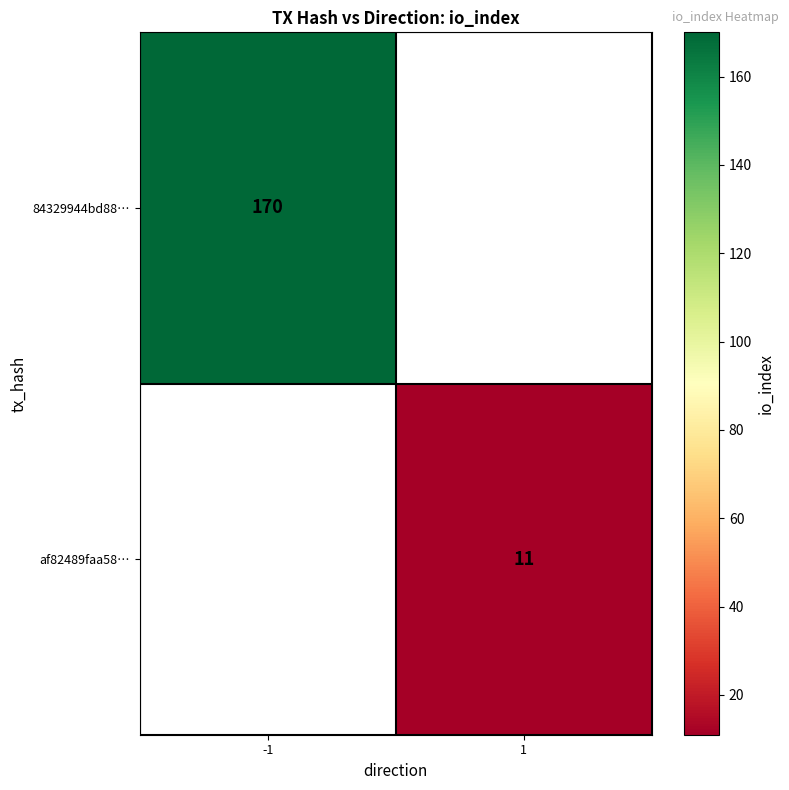

The value of 84329944bd88… at -1 is 63. True or false?

False